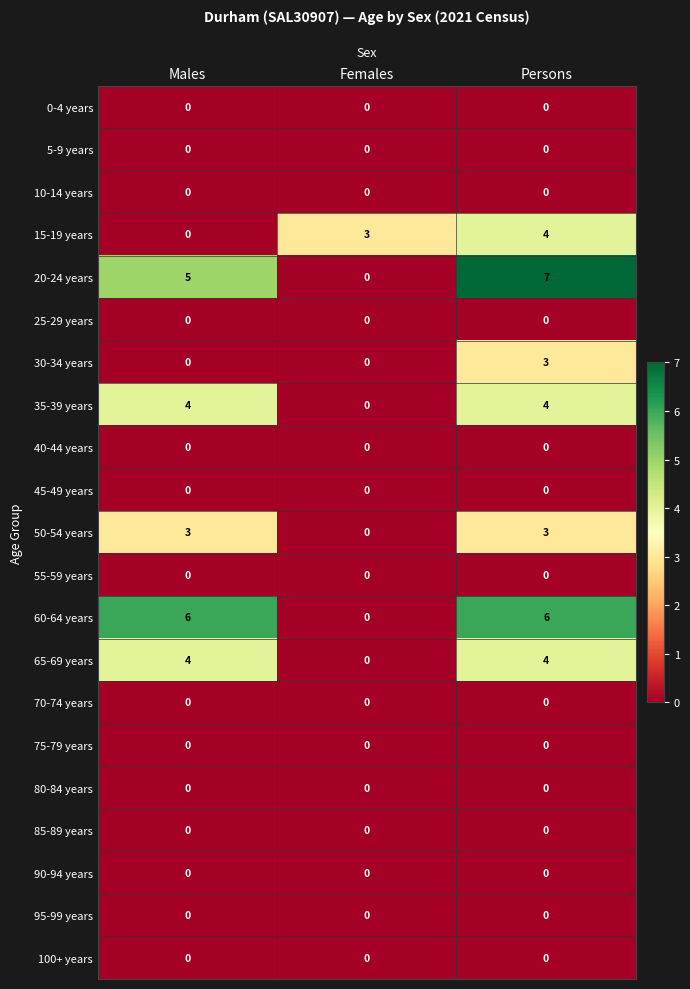

What is the sum of all 35-39 years values?

8